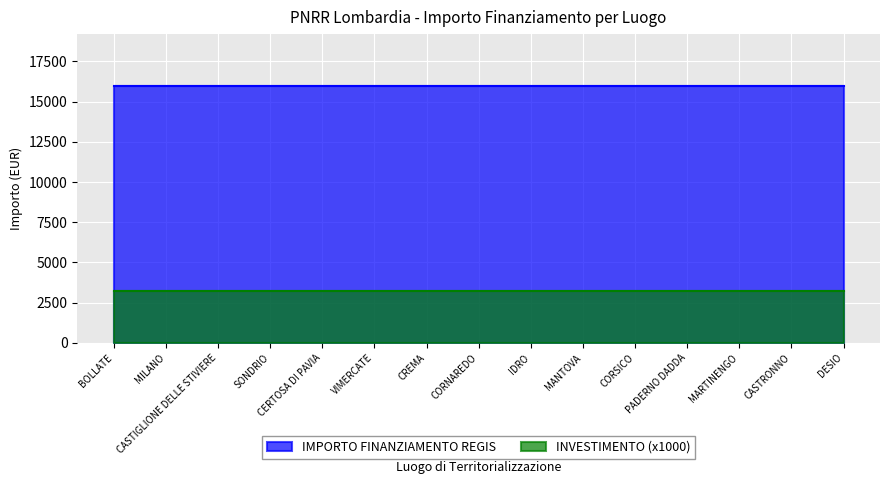

What is the spread (max minus min) of values at BOLLATE?

12800